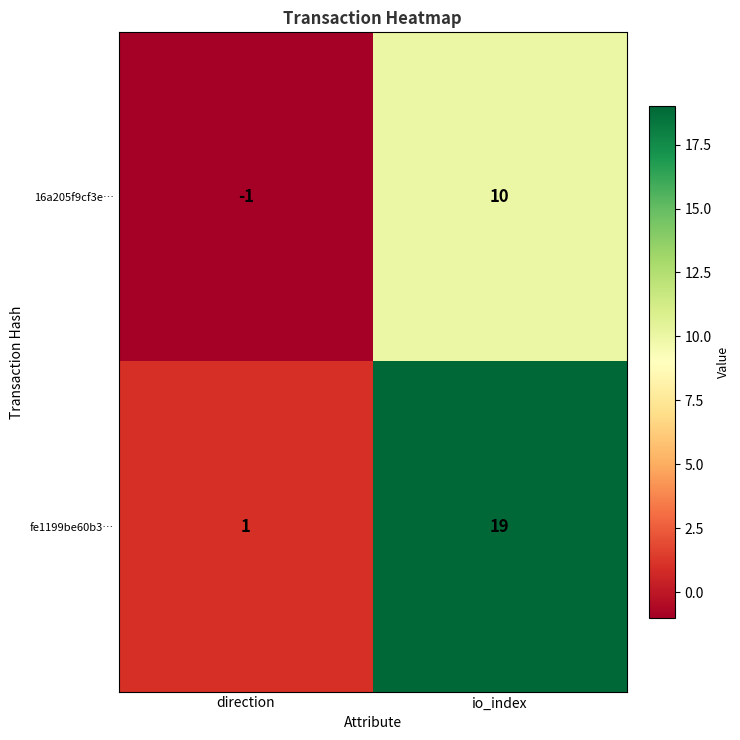

At which category is the sum across all series the highest?

io_index